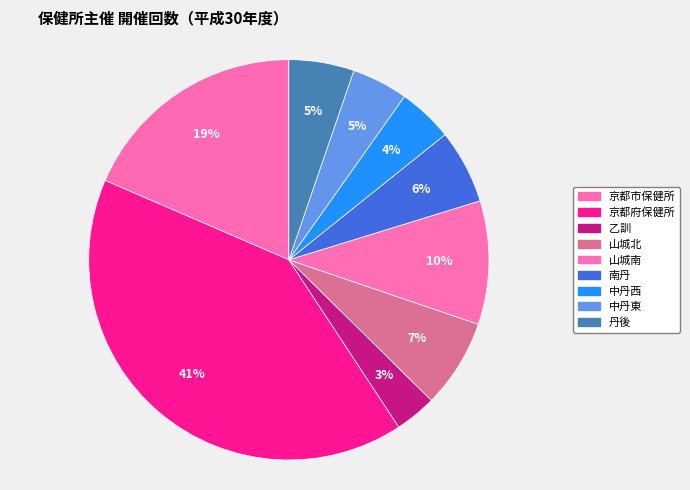

What is the change in value from 山城北 to 丹後?

-21